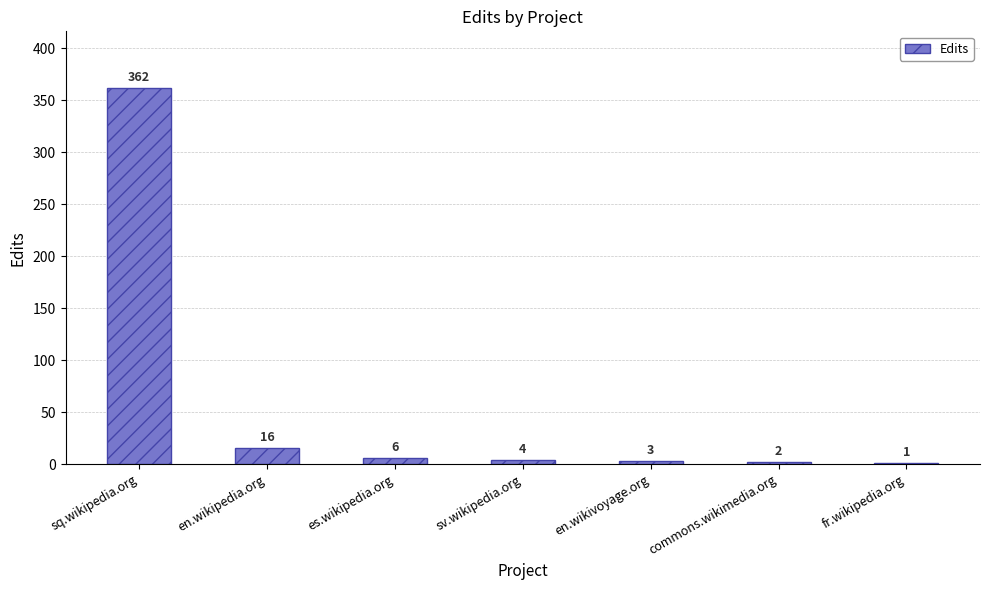

What is the sum of the values at sv.wikipedia.org and sq.wikipedia.org?

366